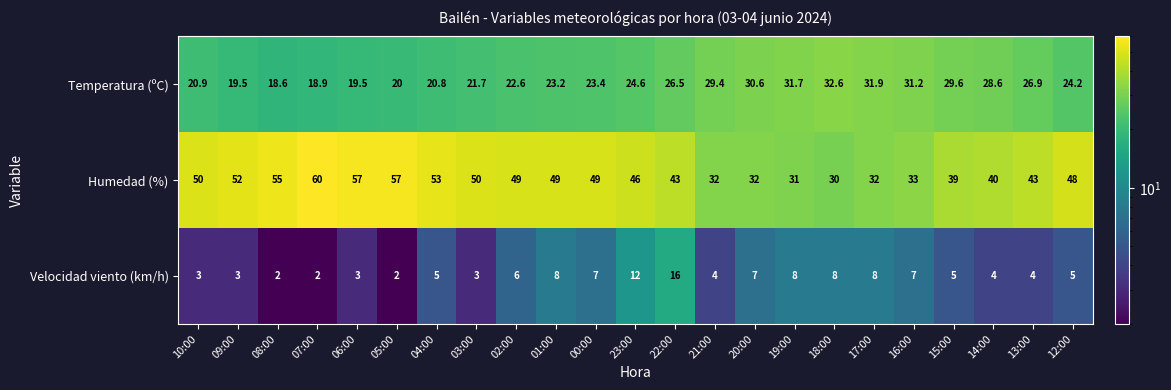

What is the spread (max minus min) of values at 01:00?

41.0